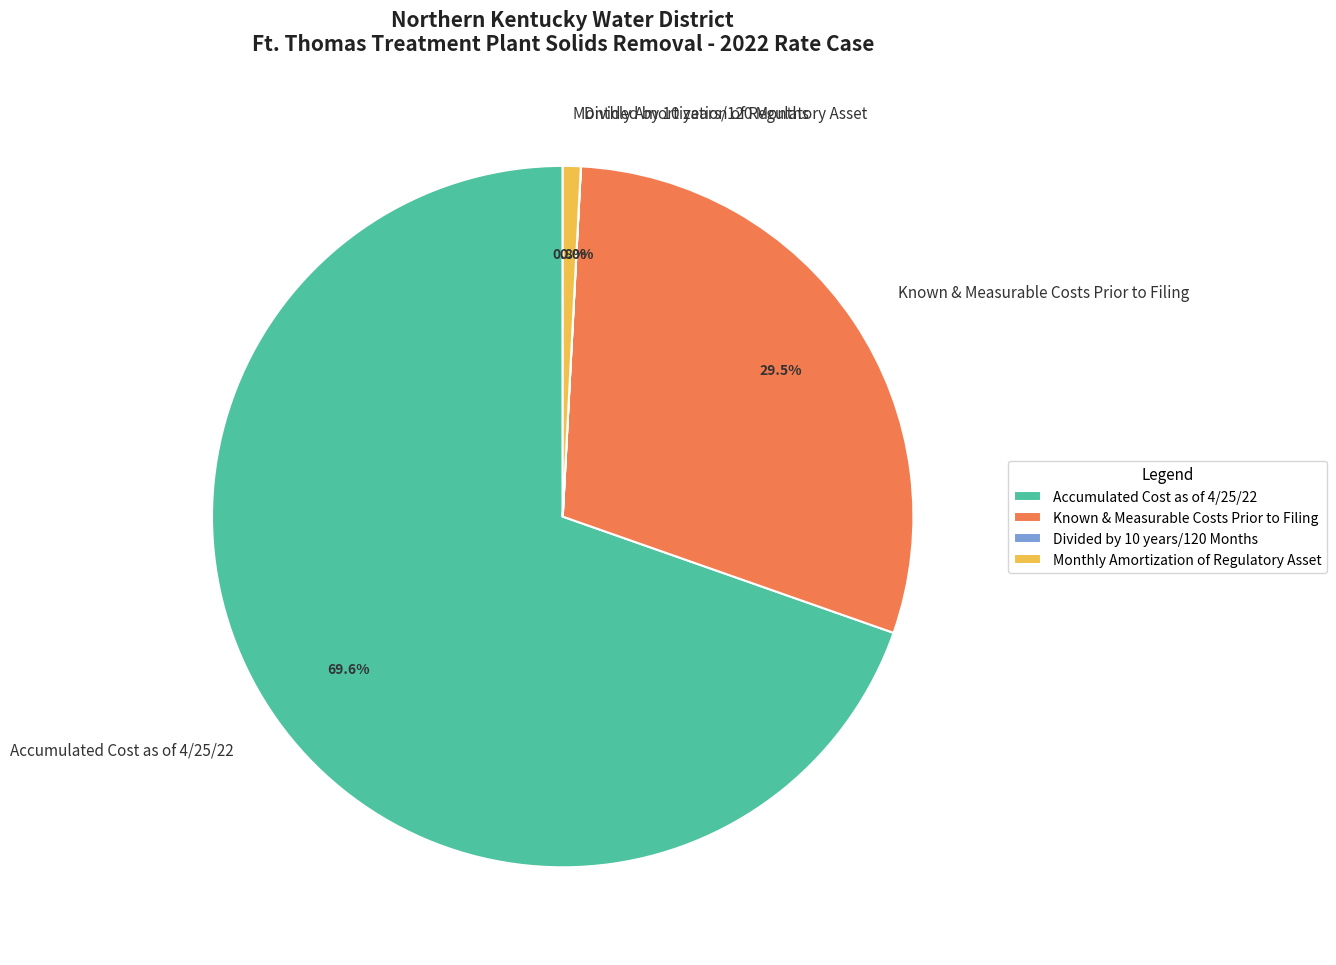

To the nearest percent, what is the average slice percentage?

25%